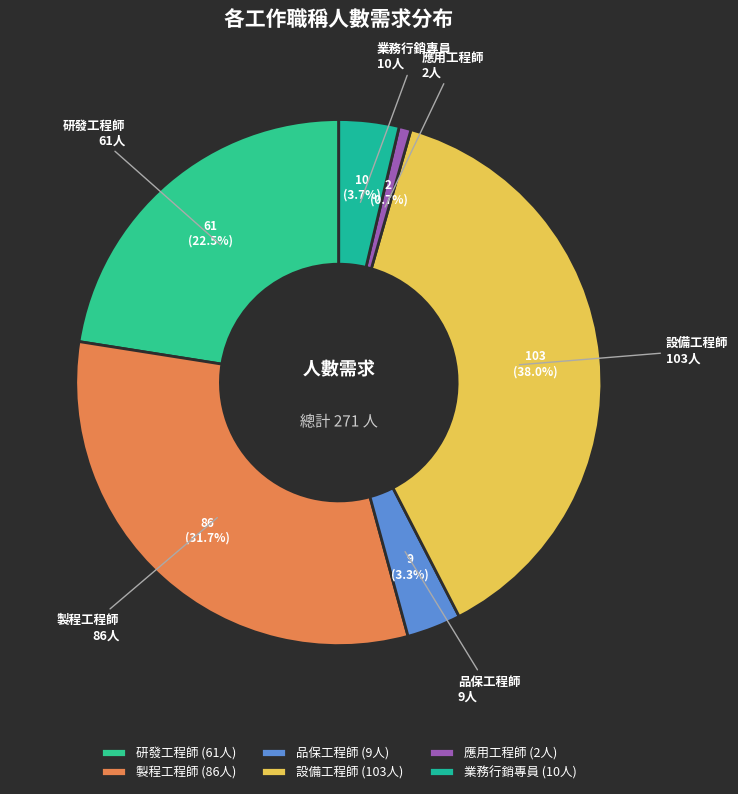

Combined, what portion of the pie is 業務行銷專員 and 應用工程師?

4.4%